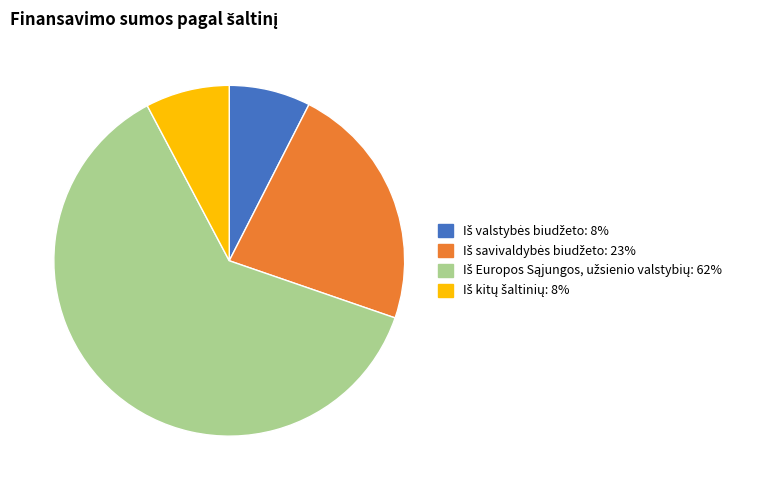

Is there any slice that represents more than half of the pie?

Yes